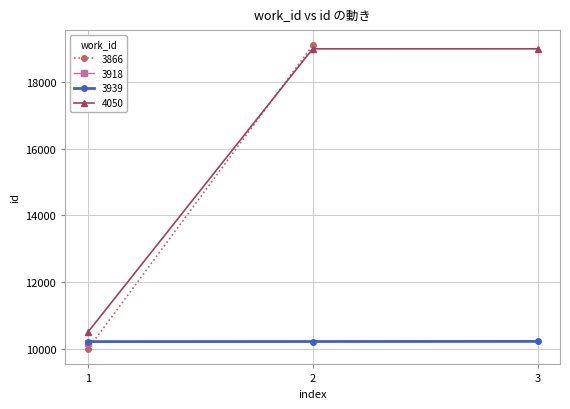

What is the highest value of the 3939 series?

10221